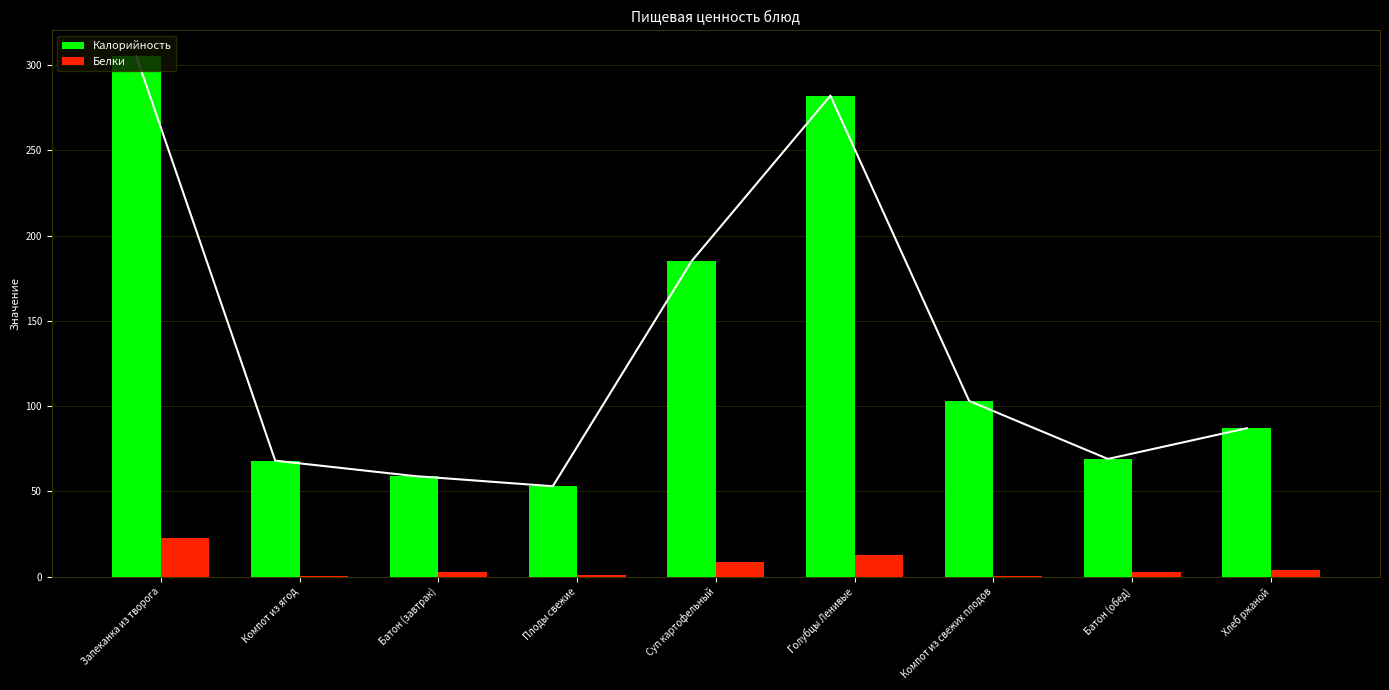

What are all the series names shown in the legend?

Калорийность, Белки